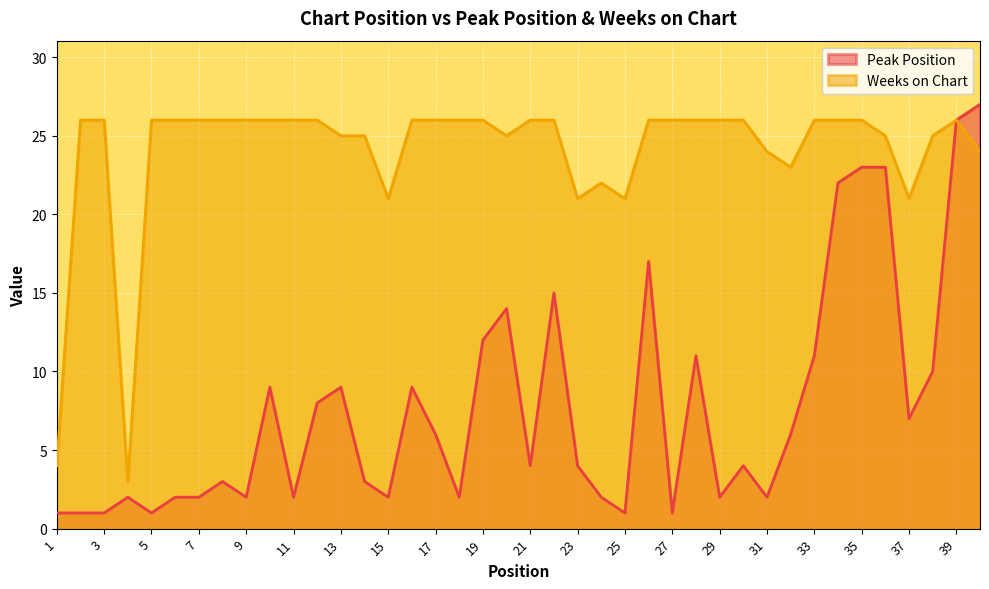

What is the value of the Weeks on Chart point at the 27th from the left?

26